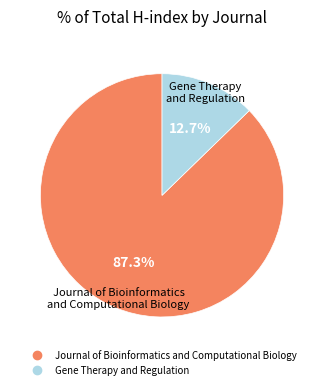

How much of the chart is everything except Gene Therapy and Regulation?

87.3%